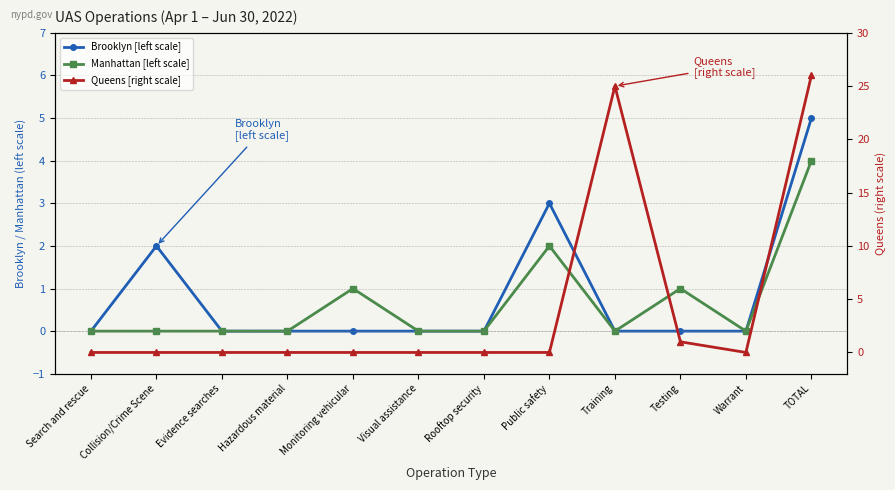

Reading left to right, transcribe all the data shown in this chart.

Brooklyn [left scale]: 0	2	0	0	0	0	0	3	0	0	0	5
Manhattan [left scale]: 0	0	0	0	1	0	0	2	0	1	0	4
Queens [right scale]: 0	0	0	0	0	0	0	0	25	1	0	26